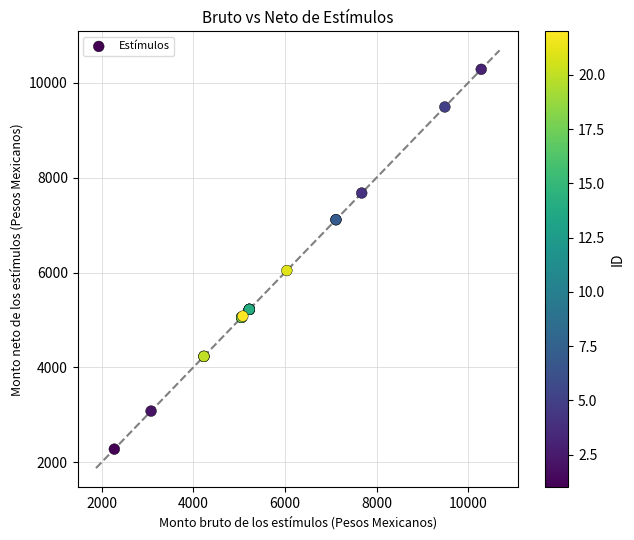

What Y value in the scatter plot is closest to 6281?

6043.2